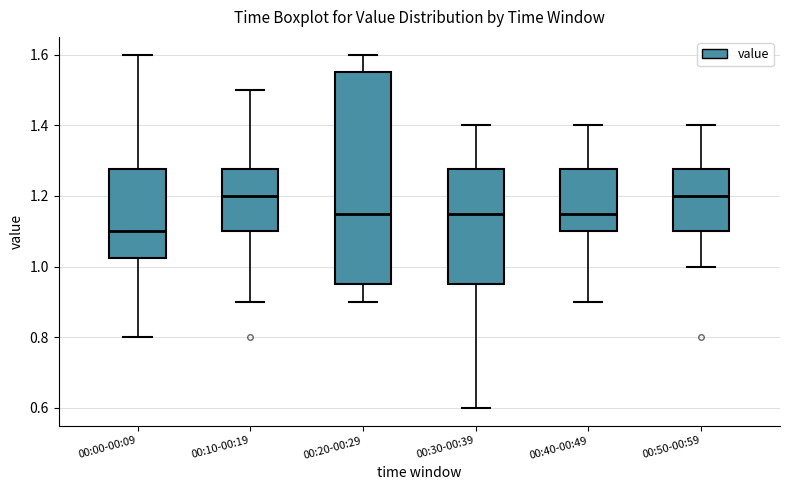

Reading left to right, transcribe this box plot: for each box, give where its median line is, the range the box spans, and where its two whiskers end, as read against the y-axis. The values are not printed on the chart, so give them approximately, as read against the axis.

00:00-00:09: median 1.10, box 1.02 to 1.28, whiskers 0.80 to 1.60
00:10-00:19: median 1.20, box 1.10 to 1.28, whiskers 0.90 to 1.50
00:20-00:29: median 1.16, box 0.96 to 1.56, whiskers 0.90 to 1.60
00:30-00:39: median 1.16, box 0.96 to 1.28, whiskers 0.60 to 1.40
00:40-00:49: median 1.16, box 1.10 to 1.28, whiskers 0.90 to 1.40
00:50-00:59: median 1.20, box 1.10 to 1.28, whiskers 1.00 to 1.40